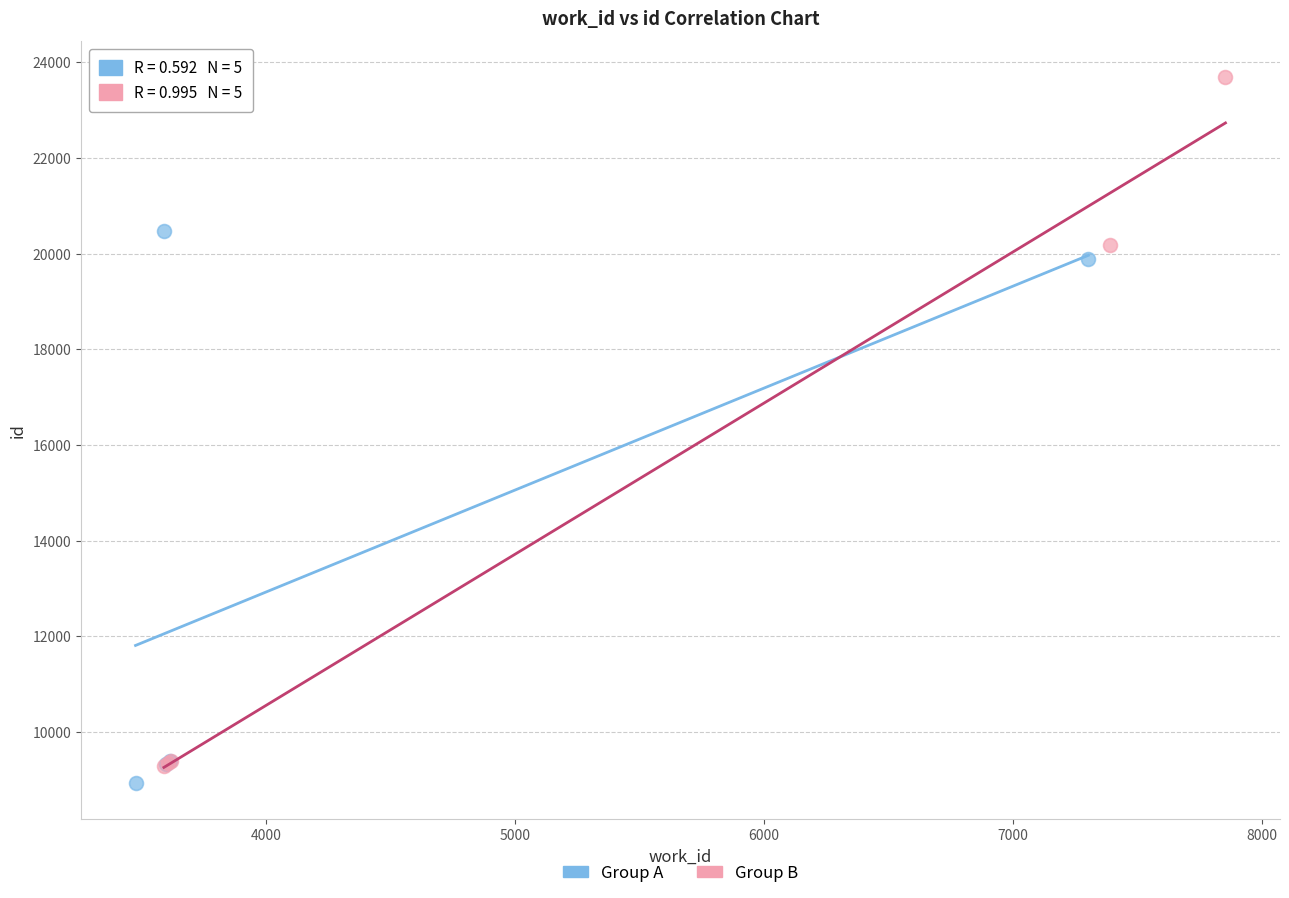

Which series reaches the maximum Y coordinate?

Group B